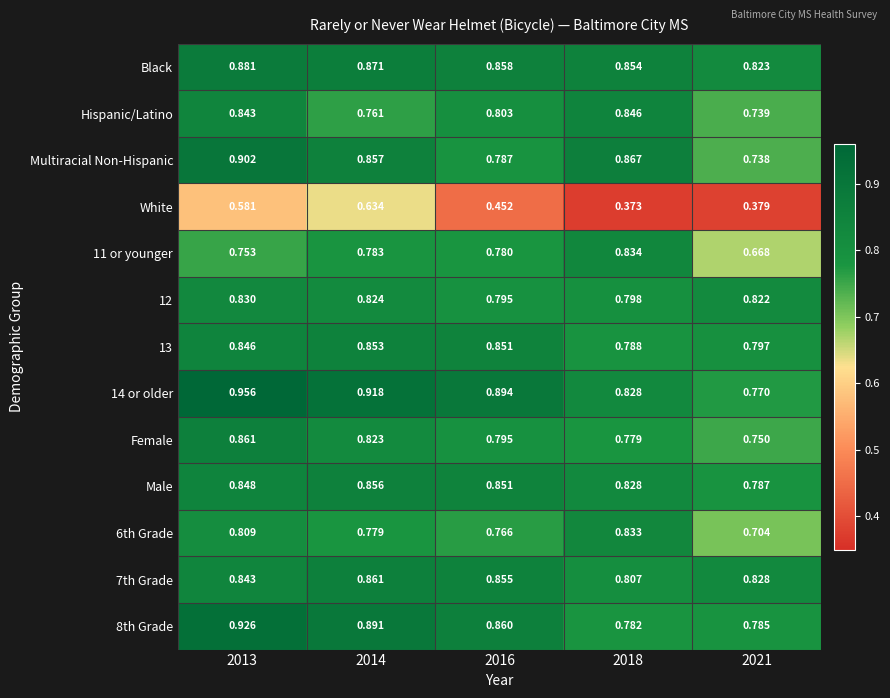

Is the value of Black at 2018 greater than the value of Hispanic/Latino at 2016?

Yes